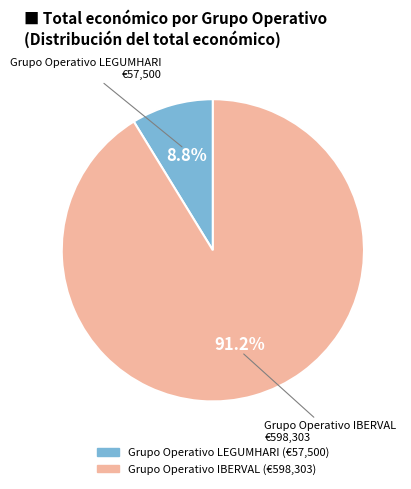

Is it true that Grupo Operativo IBERVAL is 99% of the pie?

False